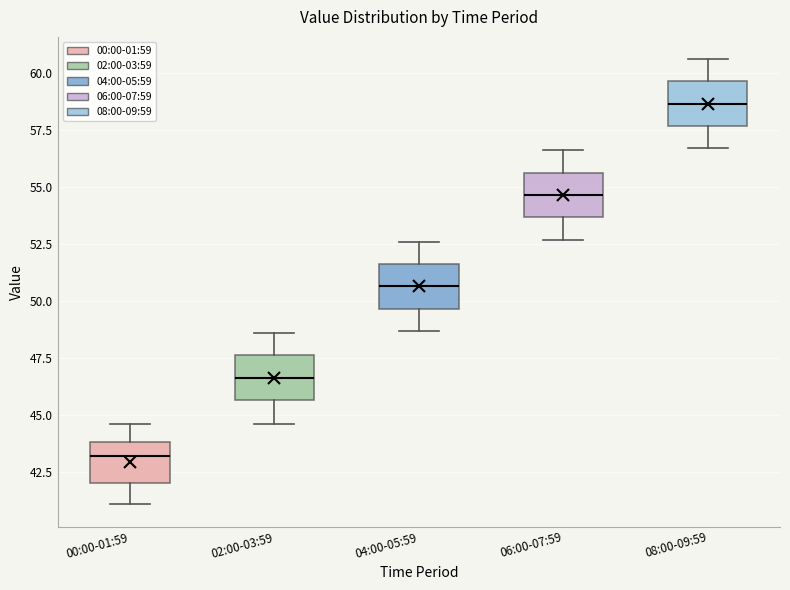

Reading left to right, read every box against the y-axis: the position of its median line, the range the box covers, and the ends of its whiskers. The values are not printed on the chart, so give them approximately, as read against the axis.

00:00-01:59: median 43.0, box 42.0 to 44.0, whiskers 41.0 to 44.5
02:00-03:59: median 46.5, box 45.5 to 47.5, whiskers 44.5 to 48.5
04:00-05:59: median 50.5, box 49.5 to 51.5, whiskers 48.5 to 52.5
06:00-07:59: median 54.5, box 53.5 to 55.5, whiskers 52.5 to 56.5
08:00-09:59: median 58.5, box 57.5 to 59.5, whiskers 56.5 to 60.5